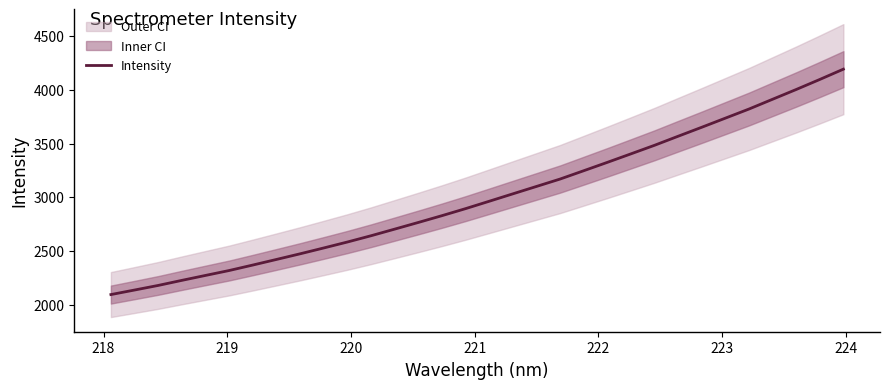

Is this an area chart (filled region under the line)?

No